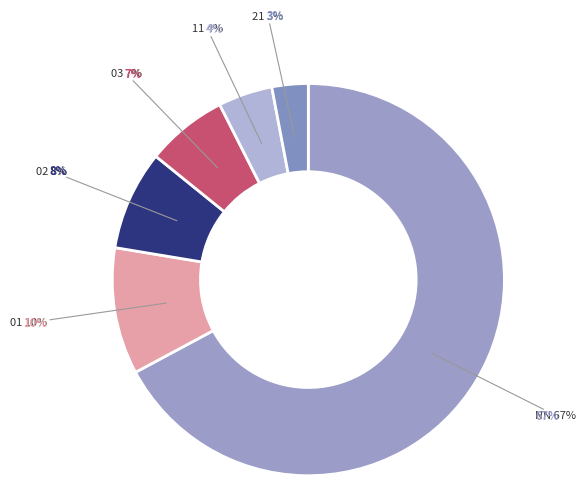

To the nearest percent, what is the average slice percentage?

17%